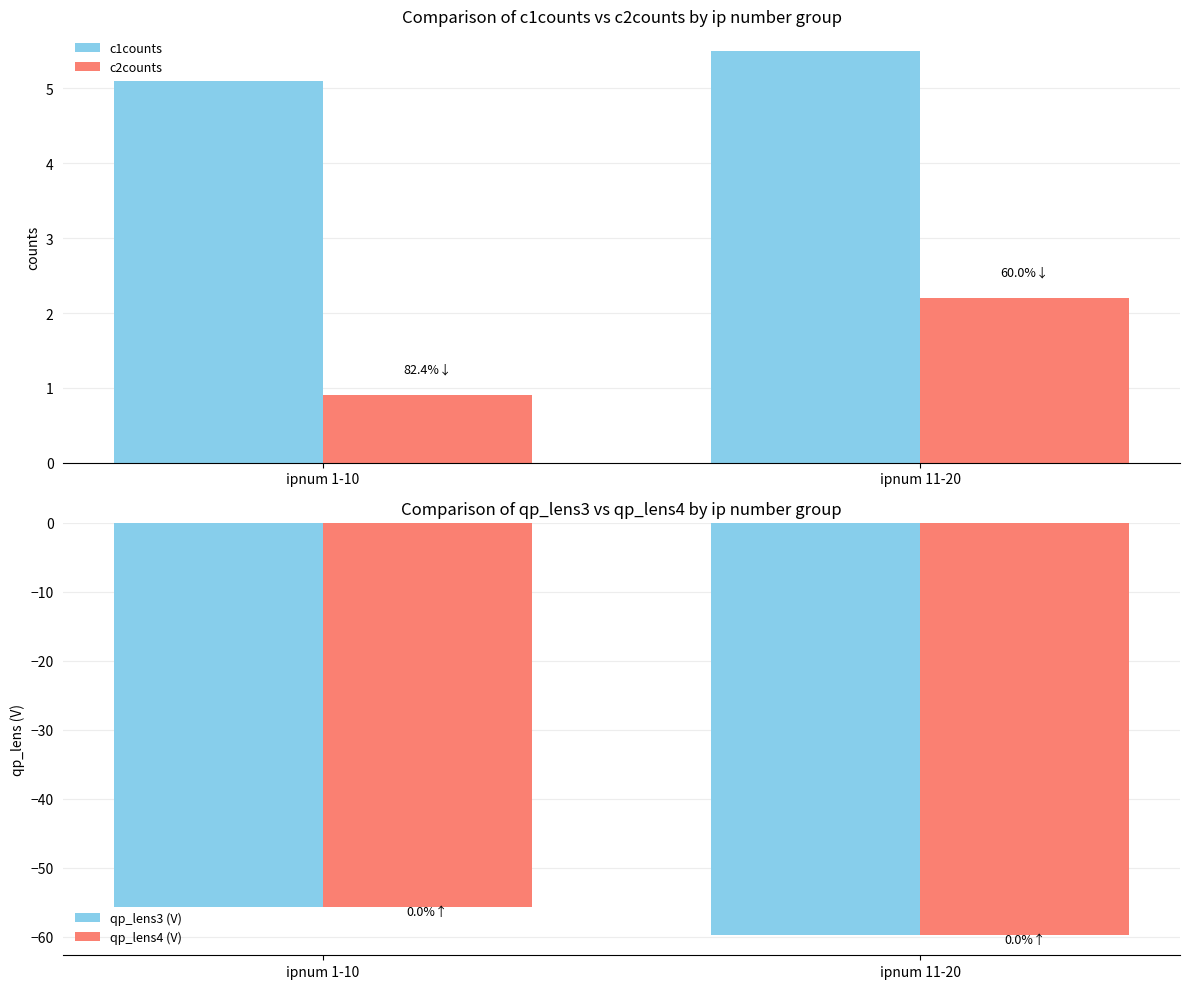

The qp_lens4 (V) series shows -26.2 at ipnum 1-10. True or false?

False